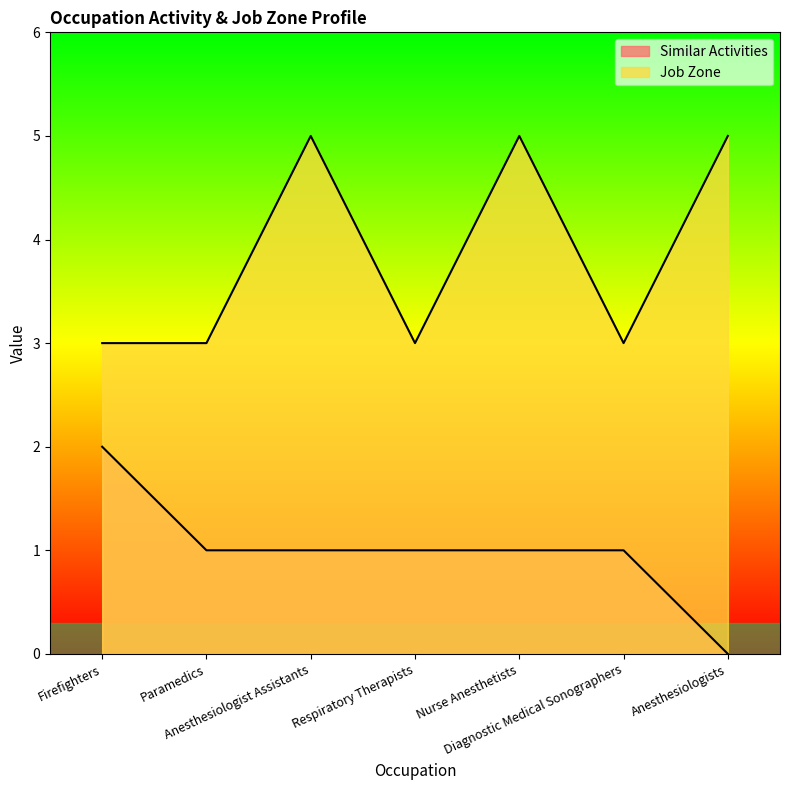

At how many categories does at least one series exceed 3?

3